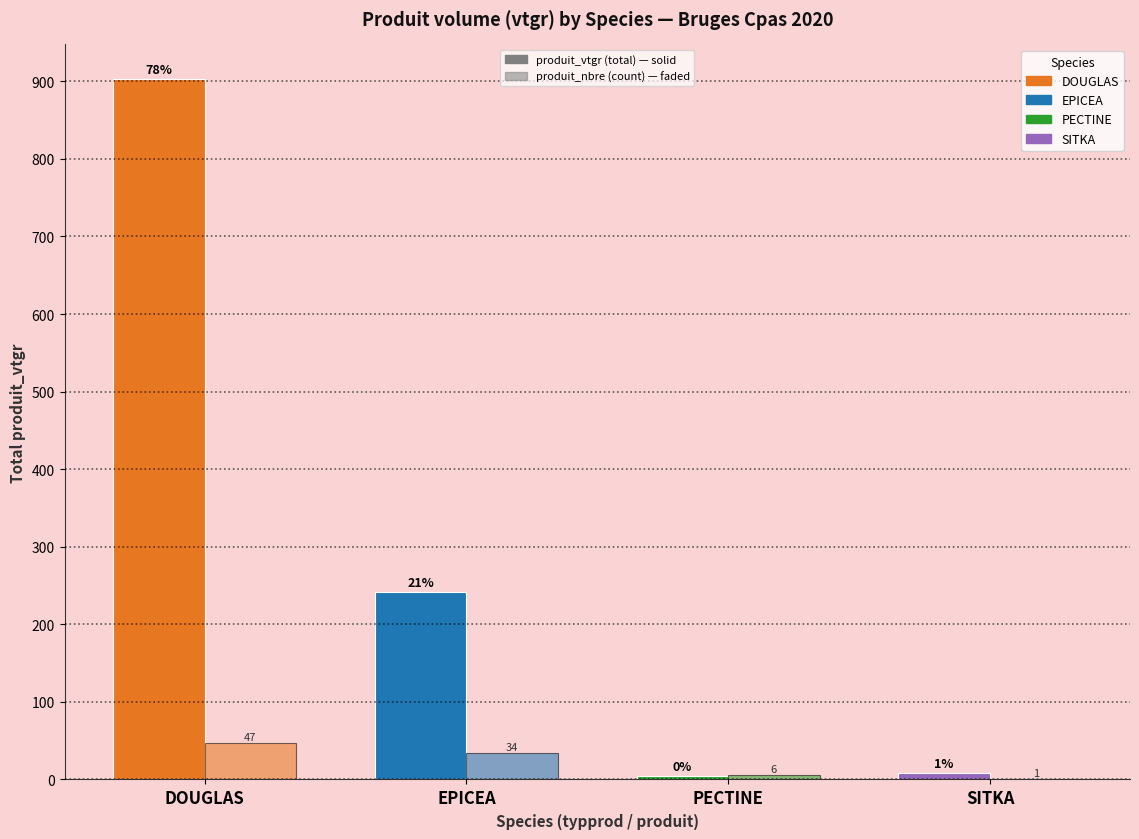

Reading right to left, extract all data points from this chart.

produit_vtgr (total): 8.1	4.9	241.7	902.4
produit_nbre (count): 1.0	6.0	34.0	47.0